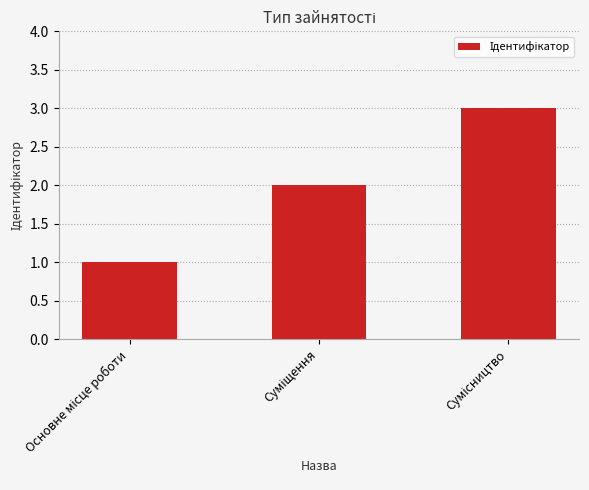

What is the sum of all values?

6